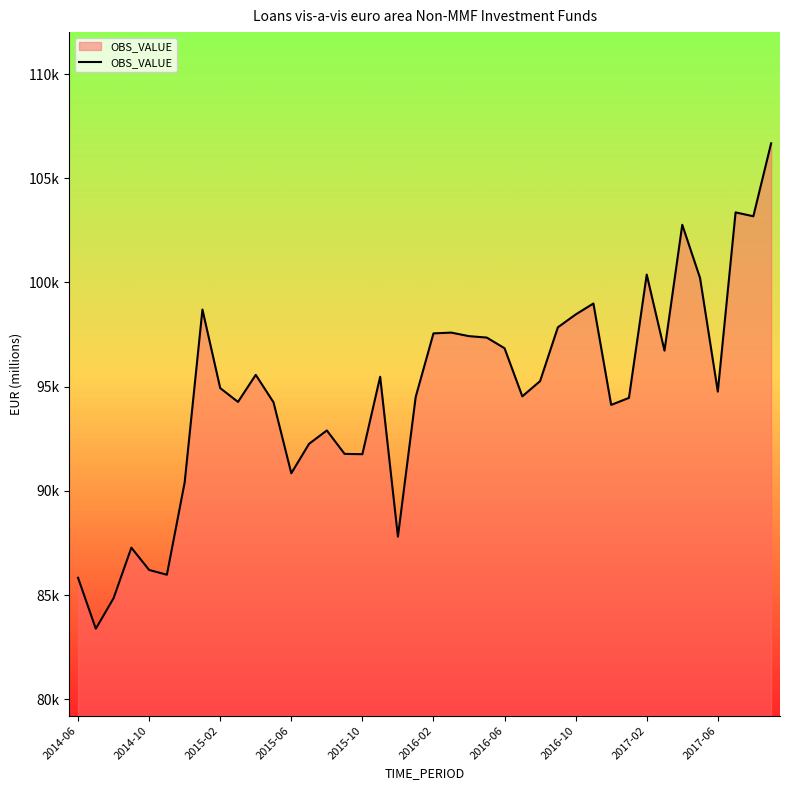

Does the chart display data point markers on the line(s)?

No